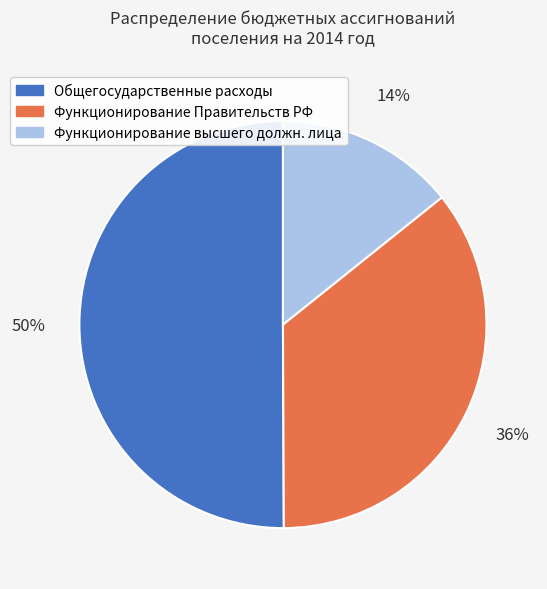

To the nearest percent, what is the average slice percentage?

33%